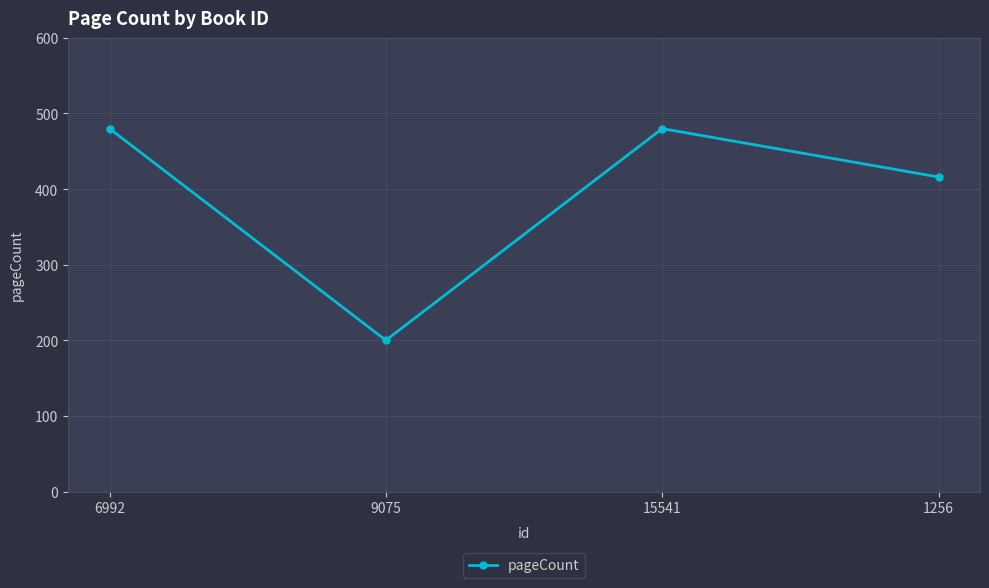

What is the smallest value displayed?

200